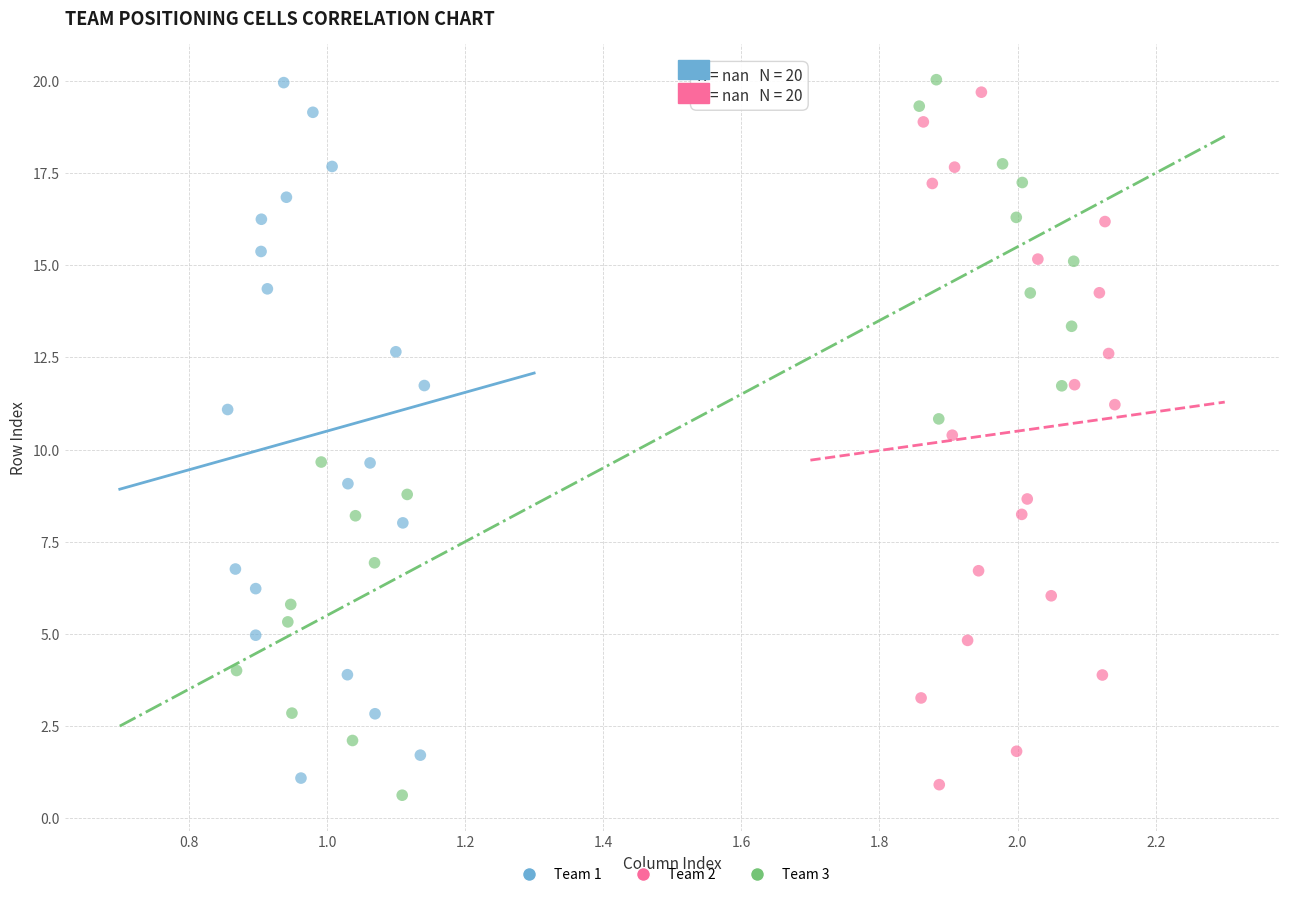

Which series has the widest spread of Y values?

Team 3